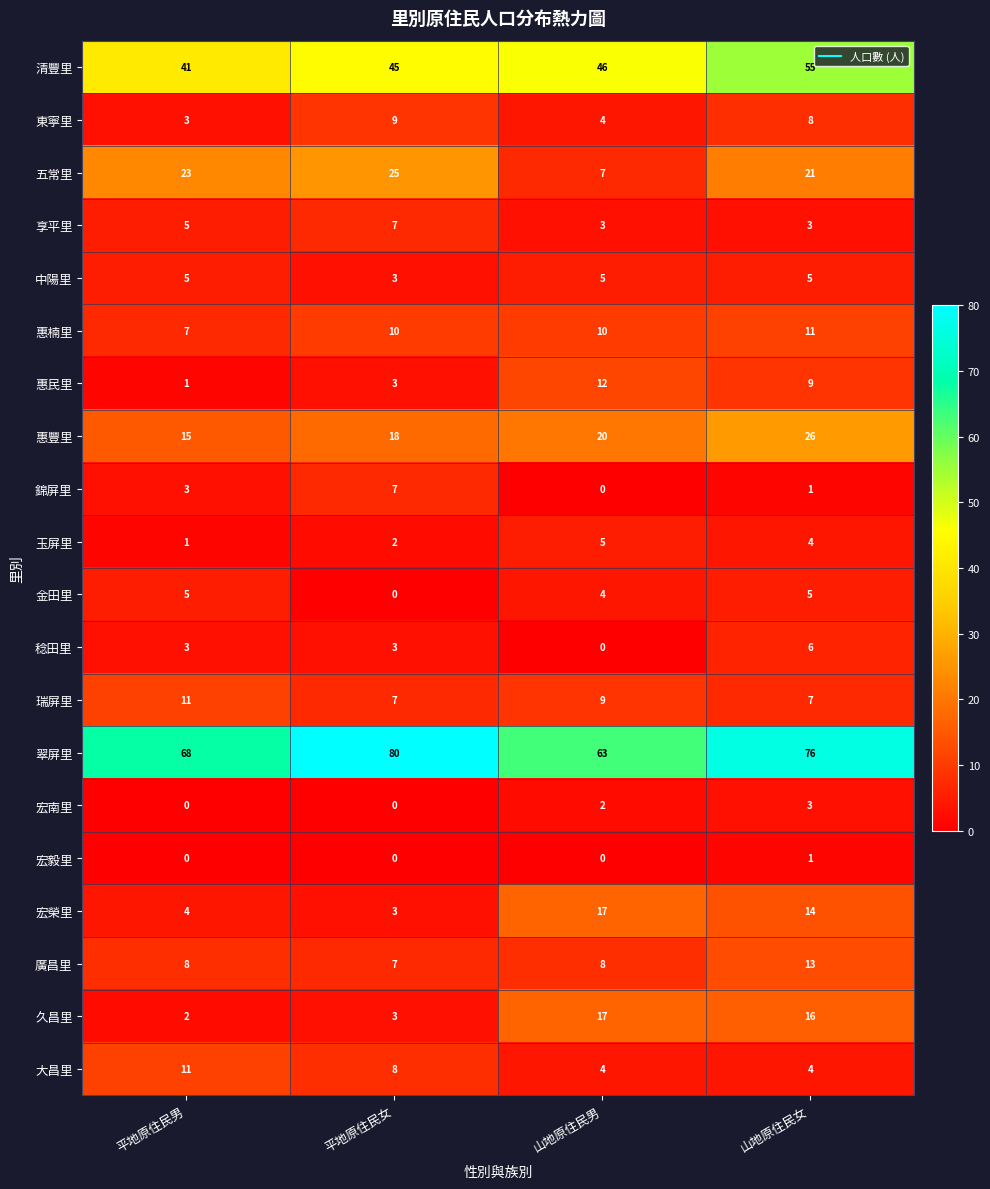

What is the sum of all 大昌里 values?

27